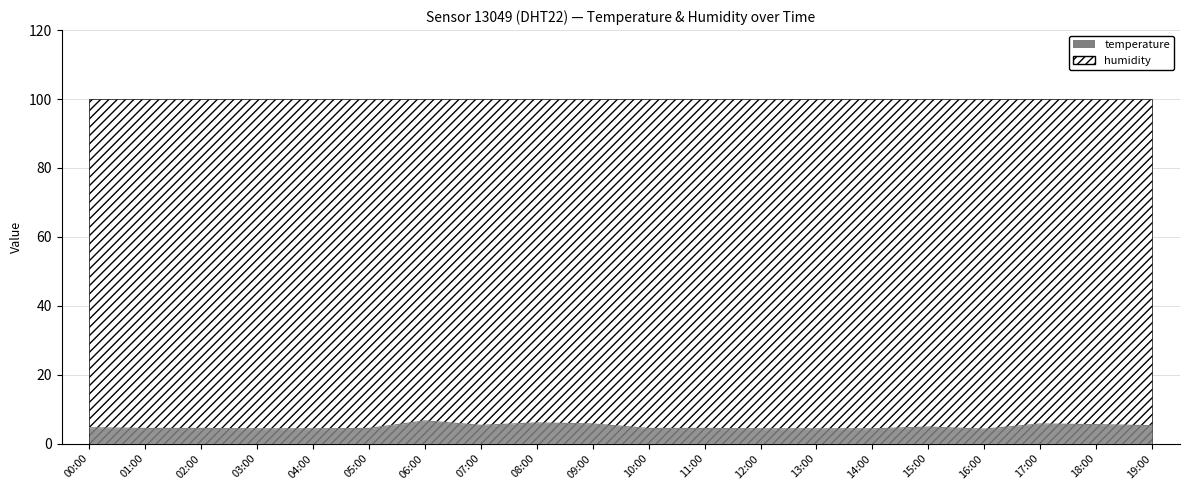

What is the smallest value displayed?

4.2